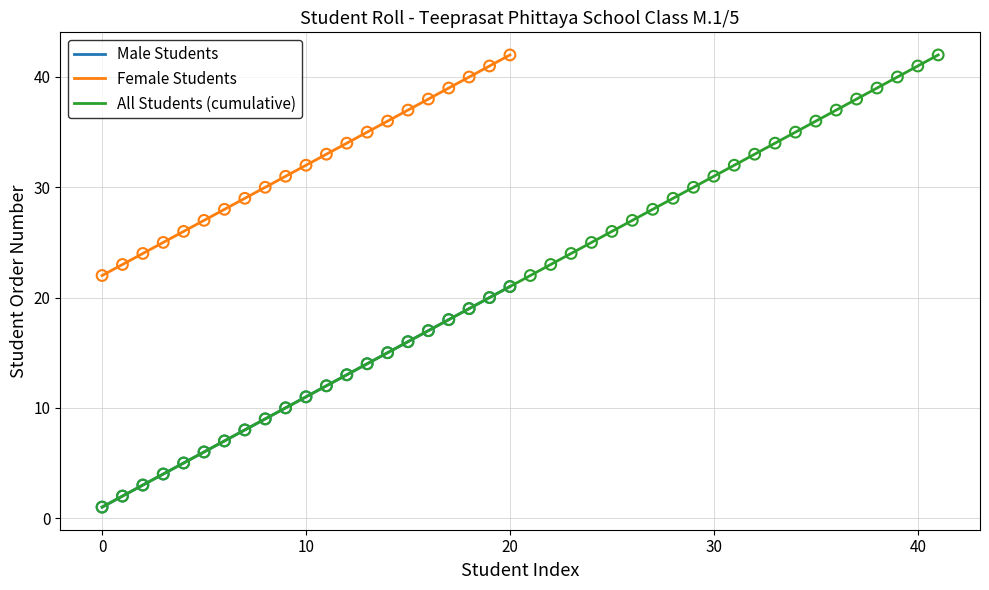

True or false: Female Students and Male Students intersect in this chart.

False